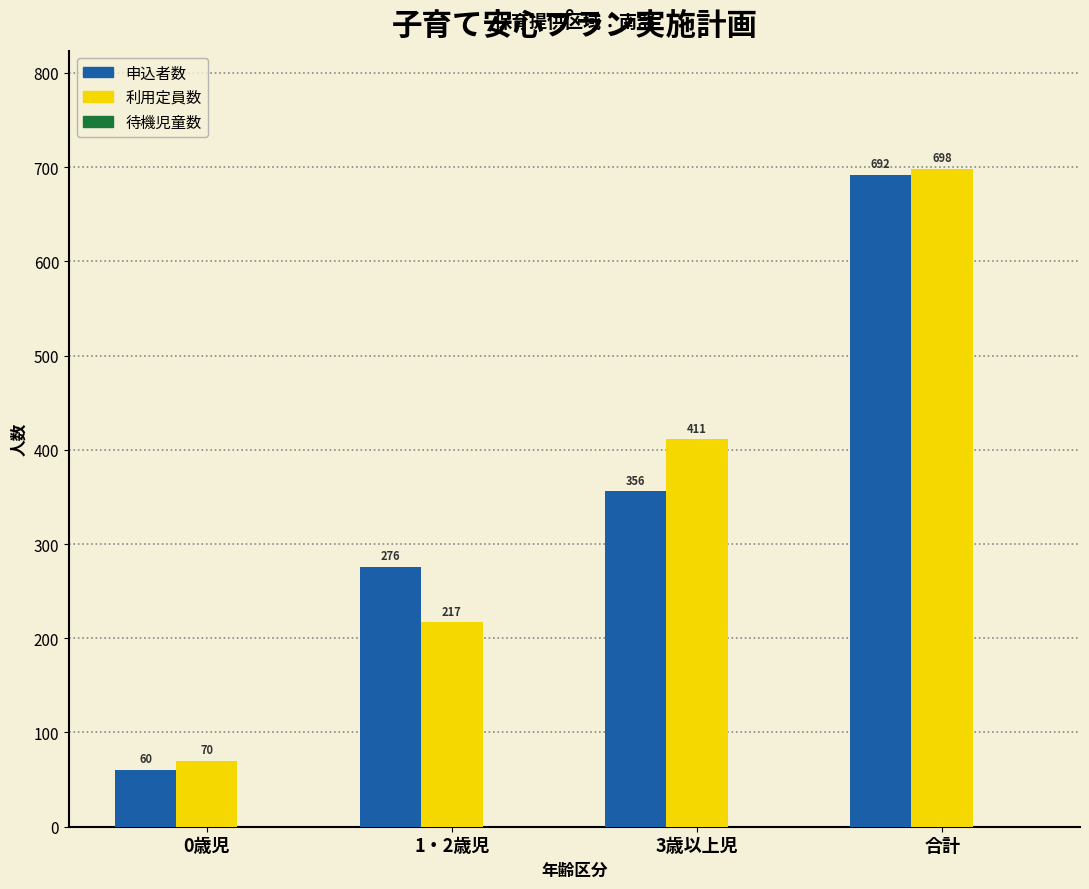

Is the value of 利用定員数 at 合計 greater than the value of 申込者数 at 1・2歳児?

Yes